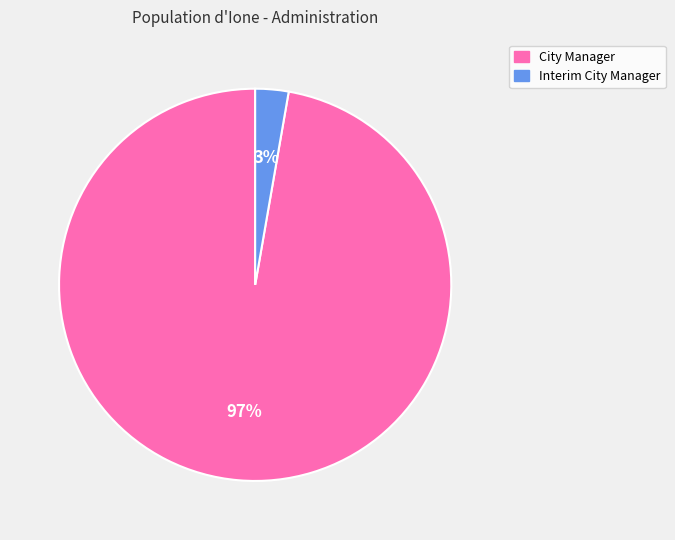

To the nearest percent, what percentage of the pie is Interim City Manager?

3%